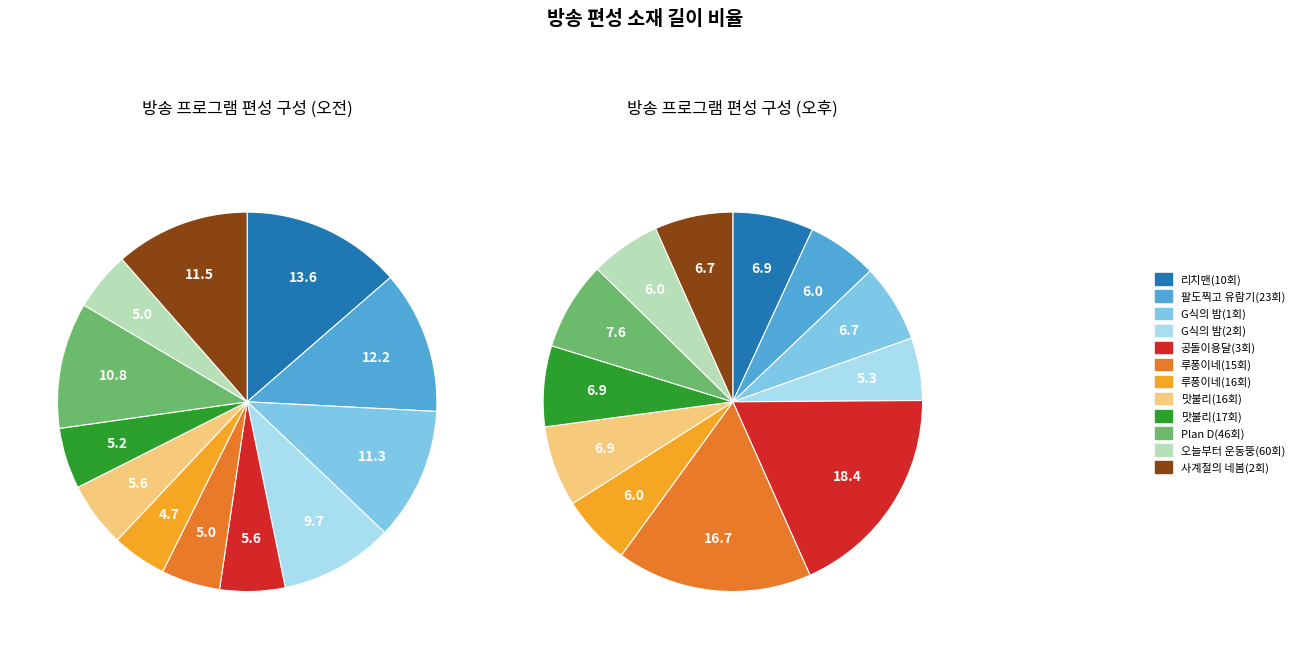

What is the smallest slice in the pie chart?

루퐁이네(16회)